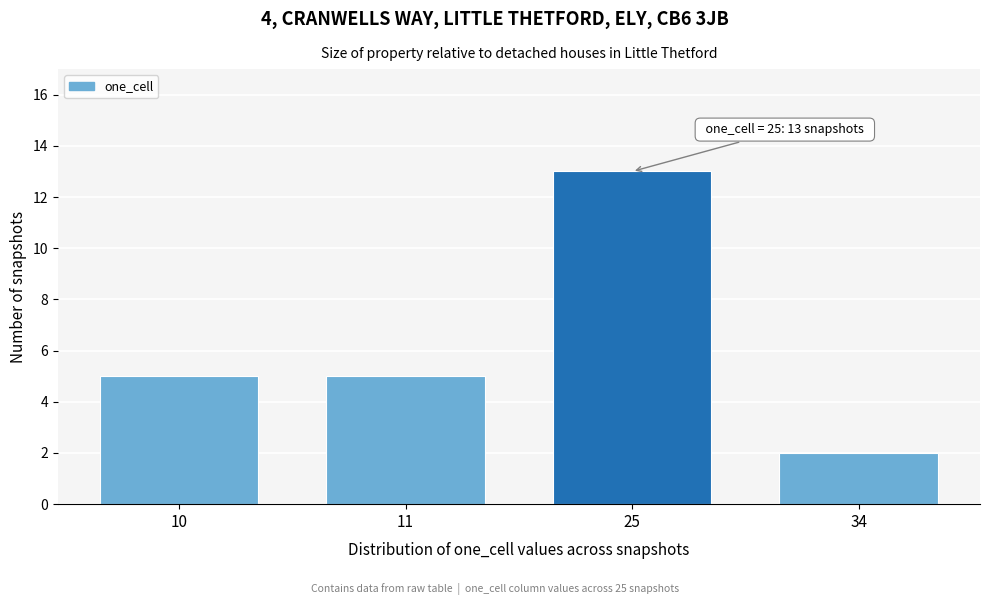

Reading right to left, extract all data points from this chart.

34=2	25=13	11=5	10=5